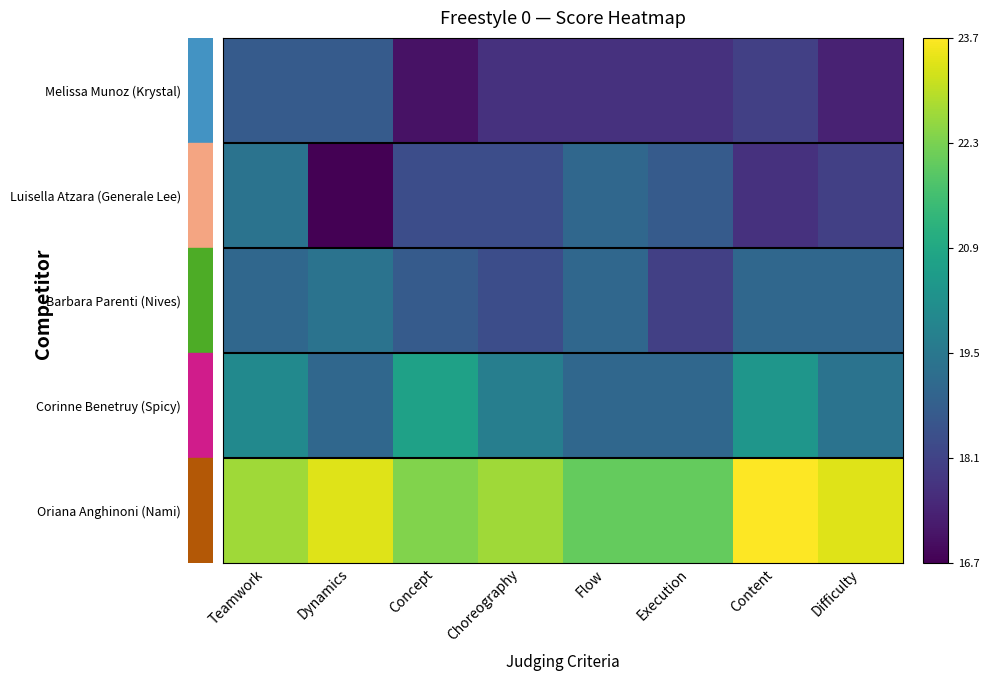

At which category is the sum across all series the highest?

Teamwork